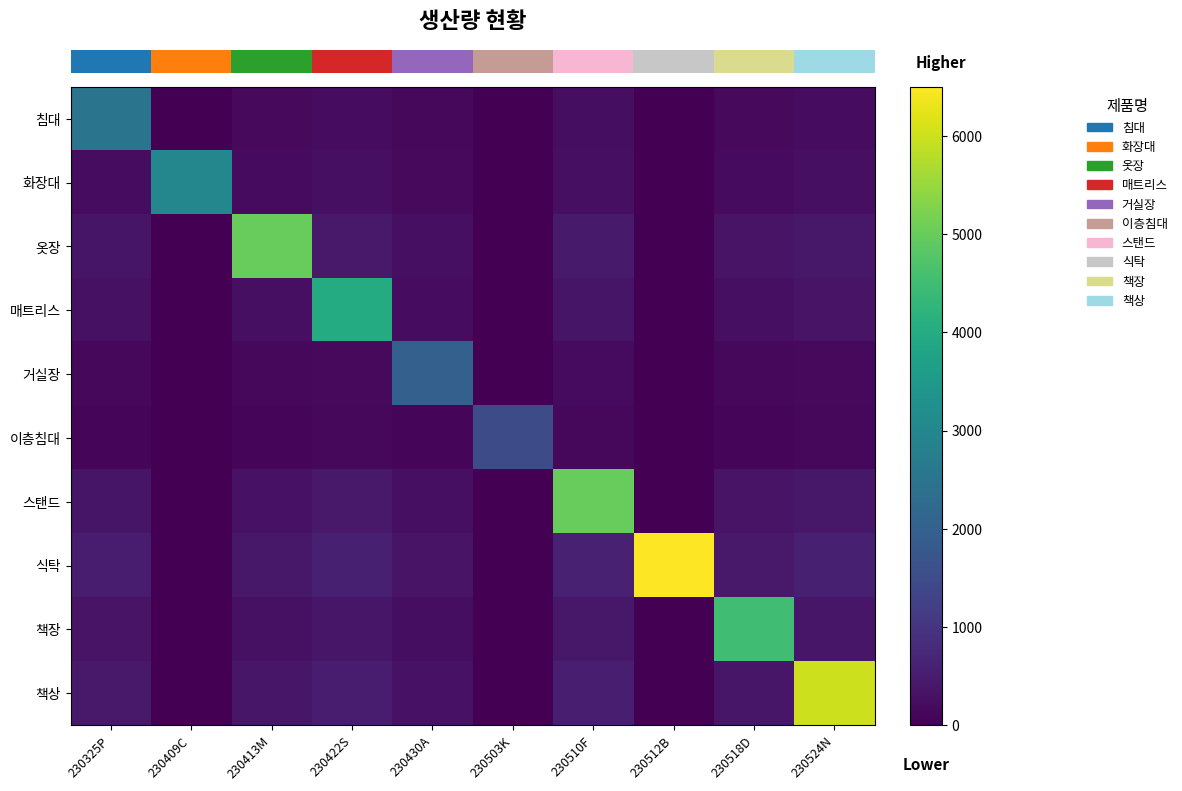

Which label corresponds to the smallest value in the chart?

230409C